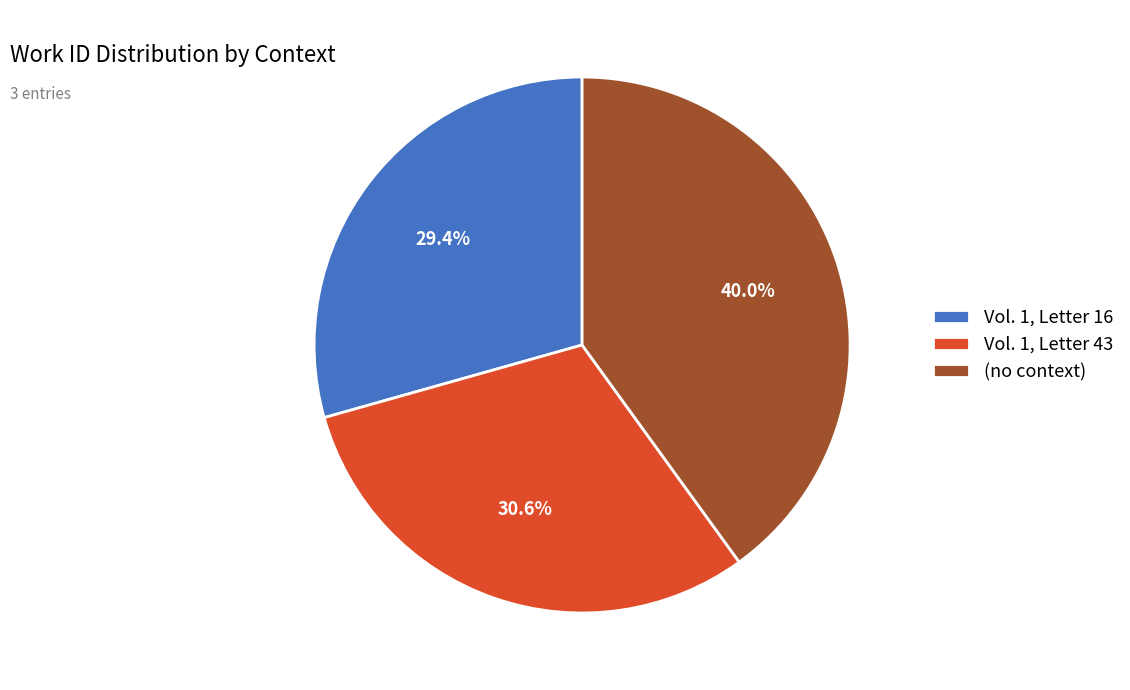

Between (no context) and Vol. 1, Letter 43, which is larger?

(no context)